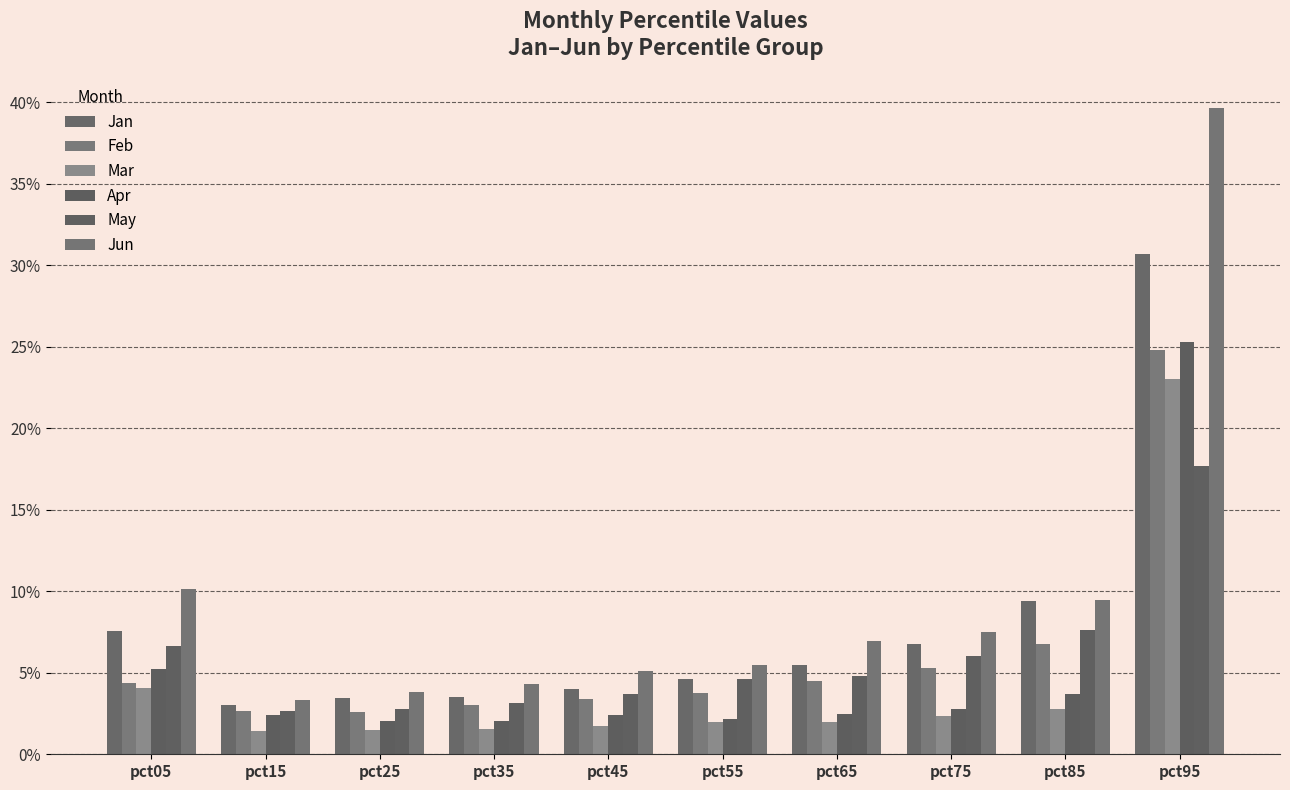

What is the value of the Jan bar at the 4th from the left?

3.5